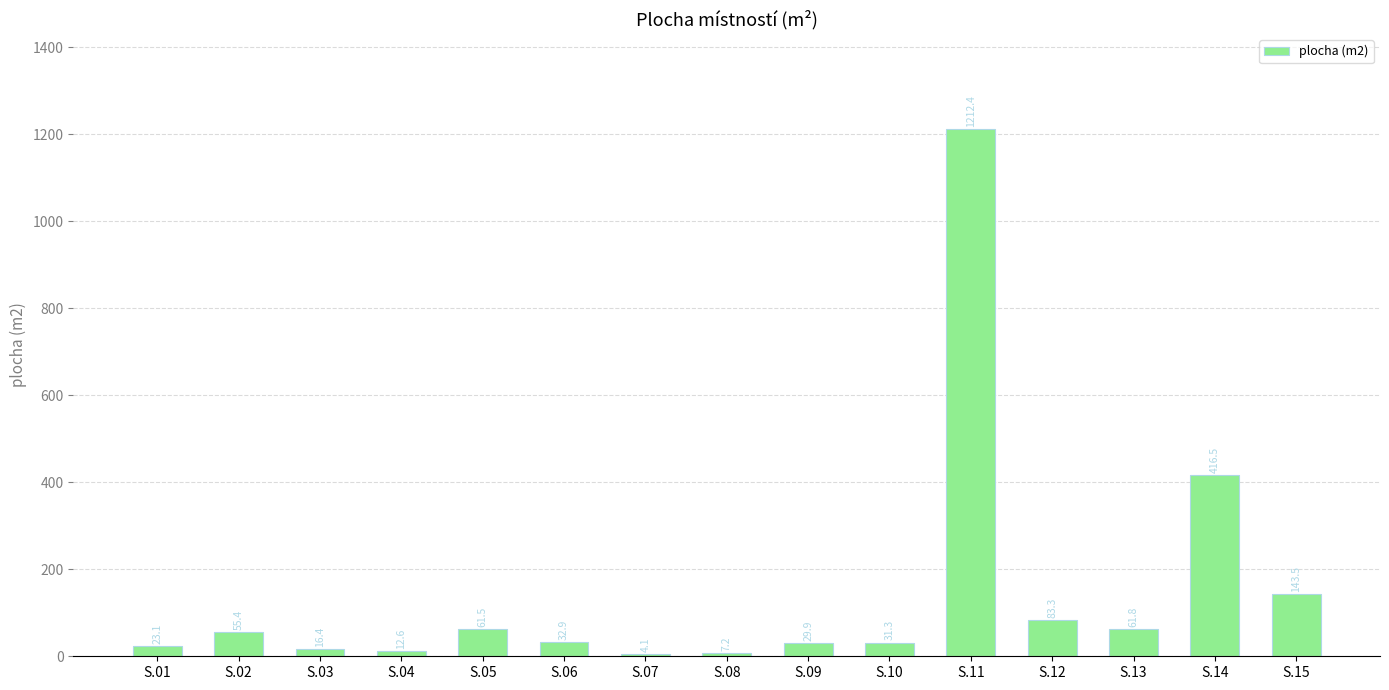

How many data points are above 32?

8